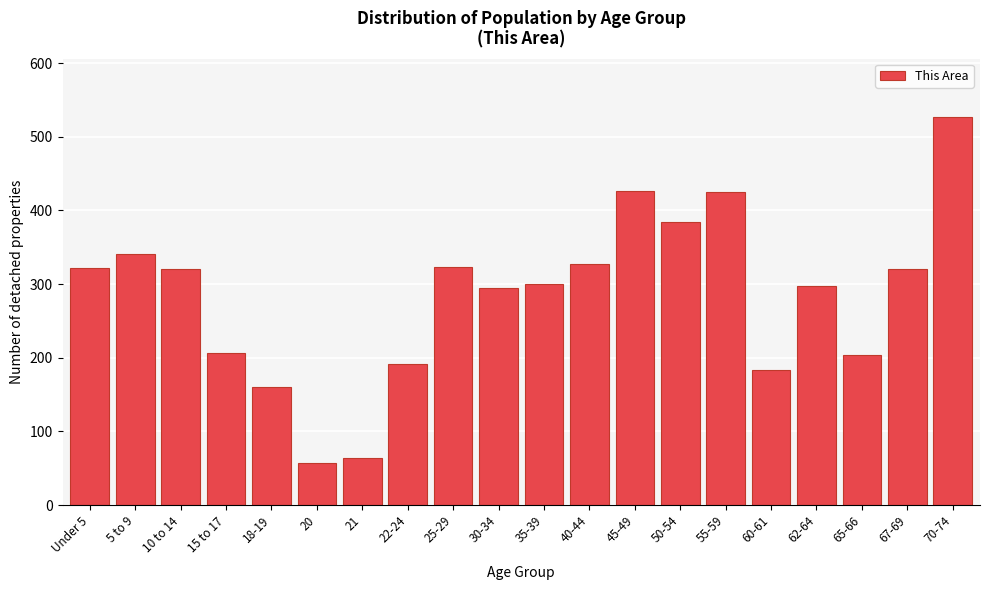

What is the label of the 2nd bar from the left?

5 to 9